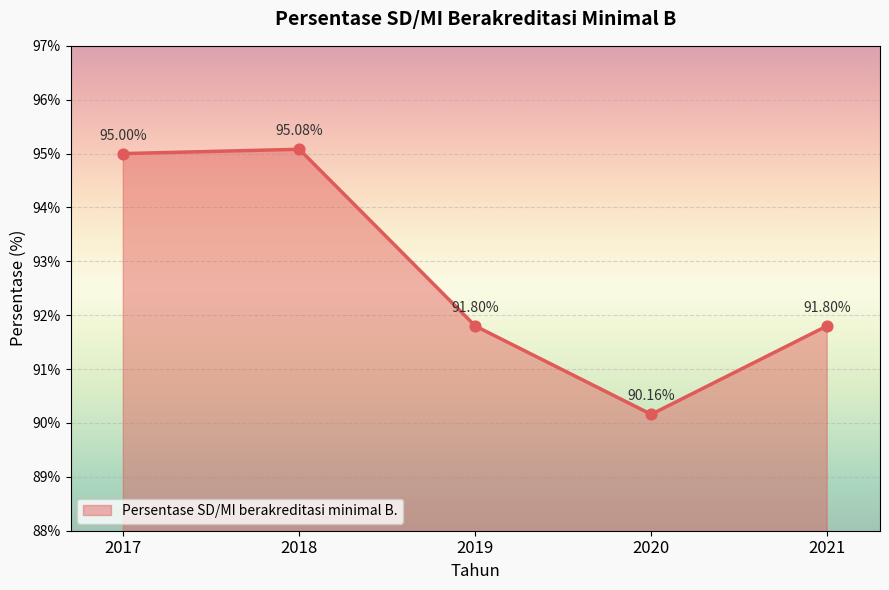

Between 2017 and 2018, which is larger?

2018